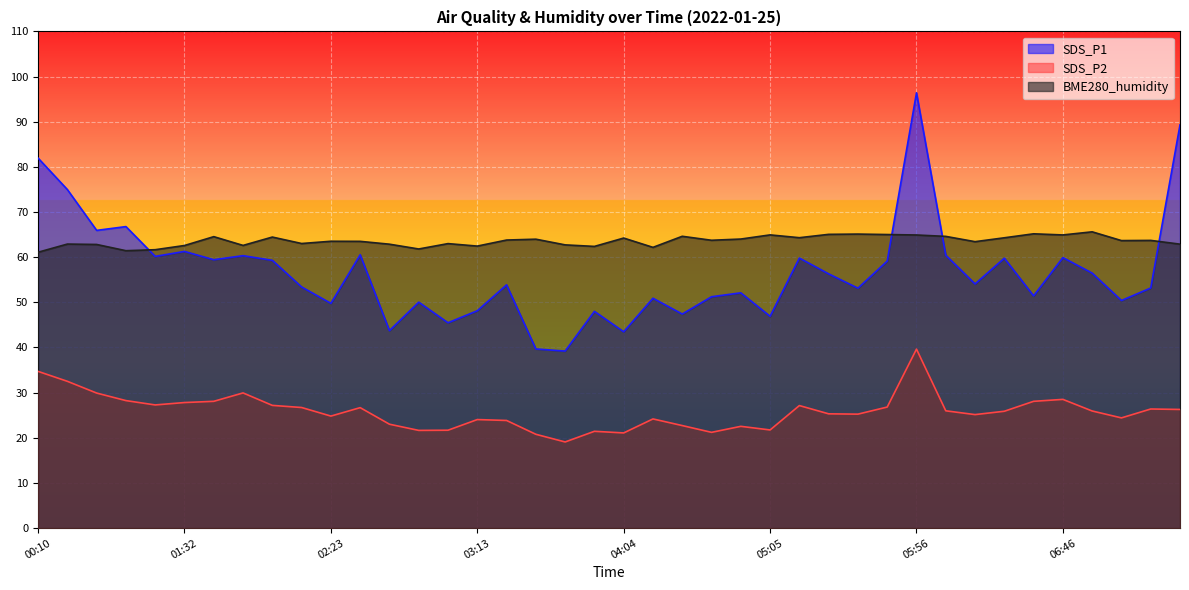

What is the sum of the BME280_humidity values at 05:46 and 06:56?

130.6